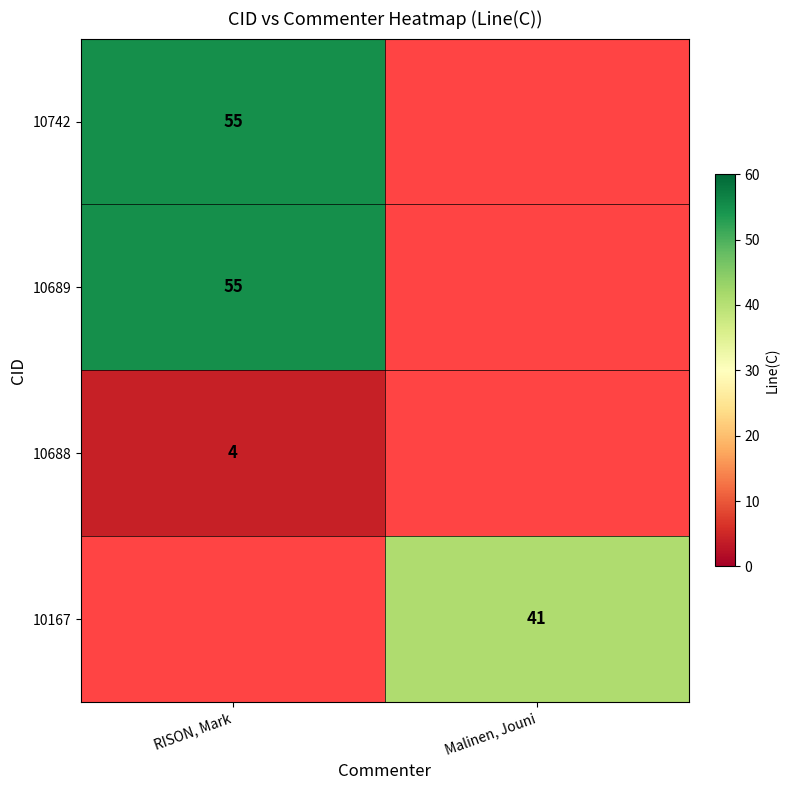

The value of 10689 at RISON, Mark is 55. True or false?

True